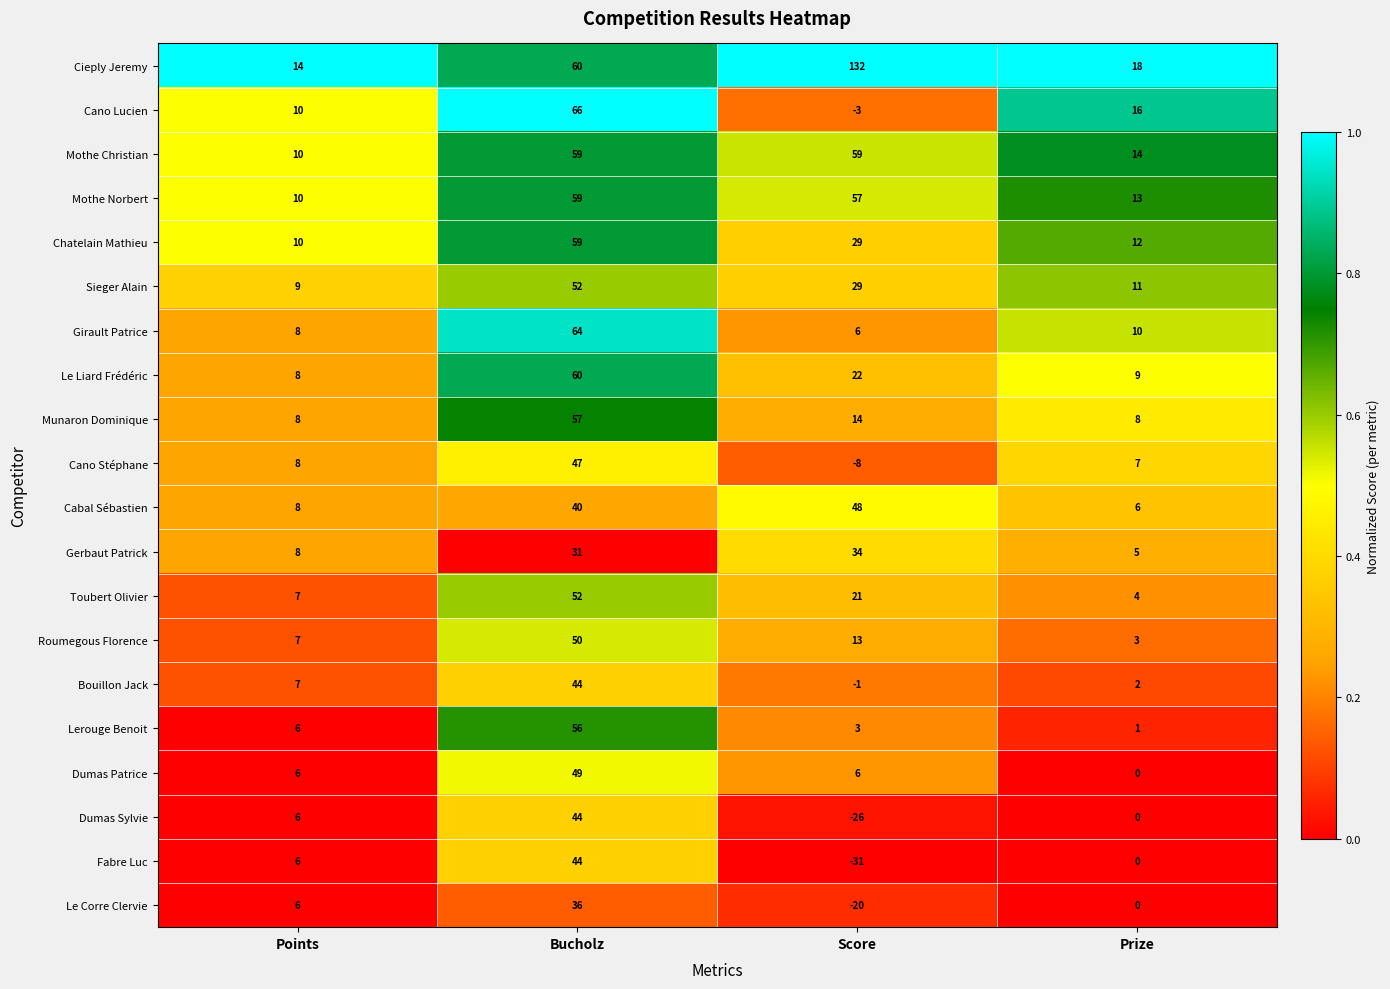

What is the difference between the maximum and minimum values in the Cieply Jeremy series?

118